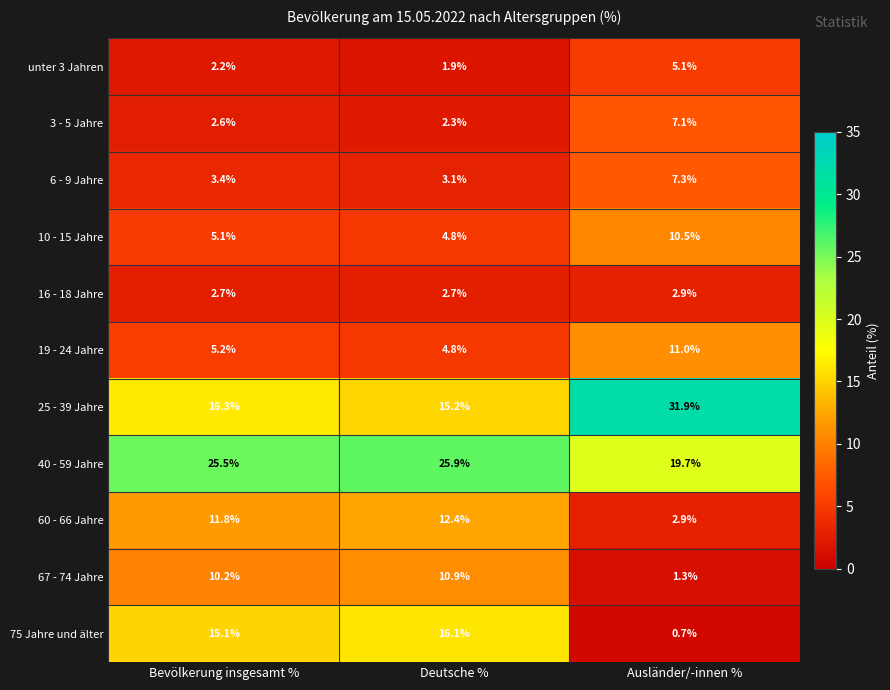

At which label is 75 Jahre und älter closest to 8?

Bevölkerung insgesamt %